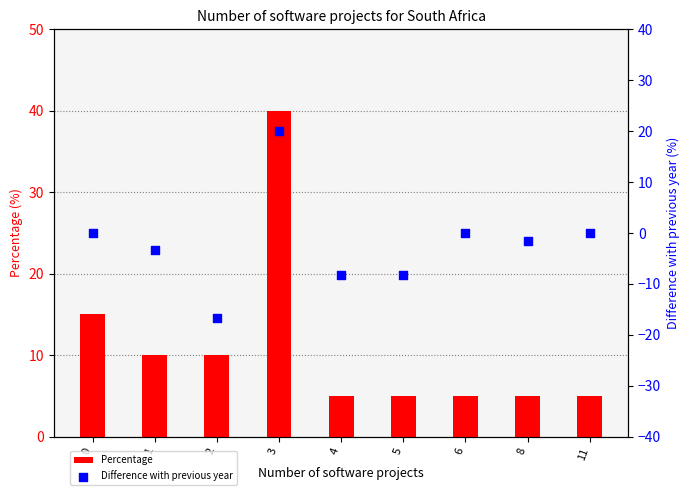

Which series contains the highest Y value?

Percentage